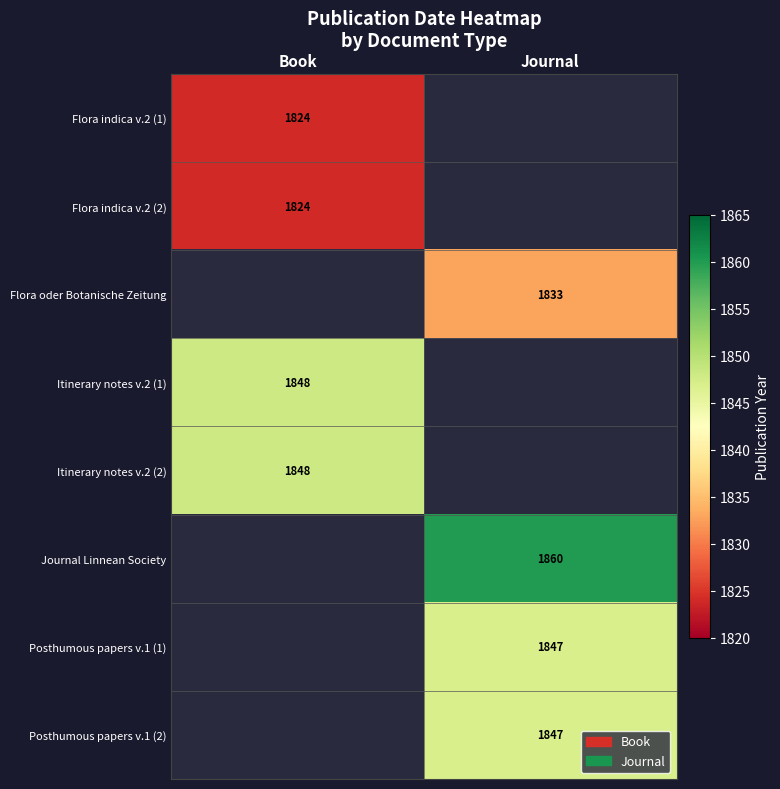

At which category is the sum across all series the highest?

Journal